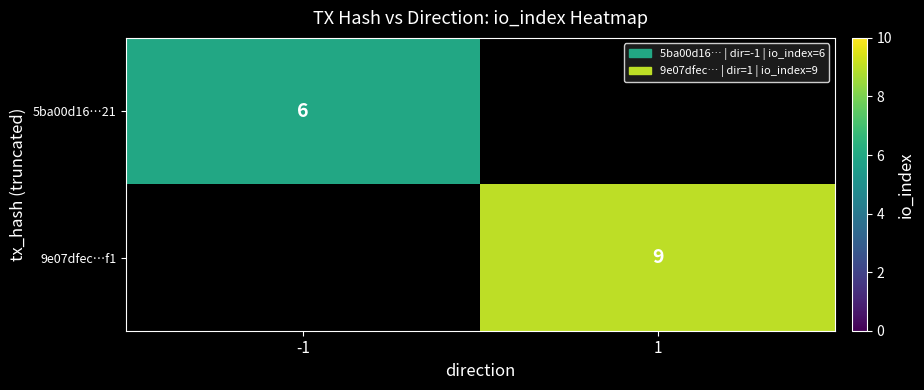

Is the value of 9e07dfec…f1 at 1 greater than the value of 5ba00d16…21 at -1?

Yes